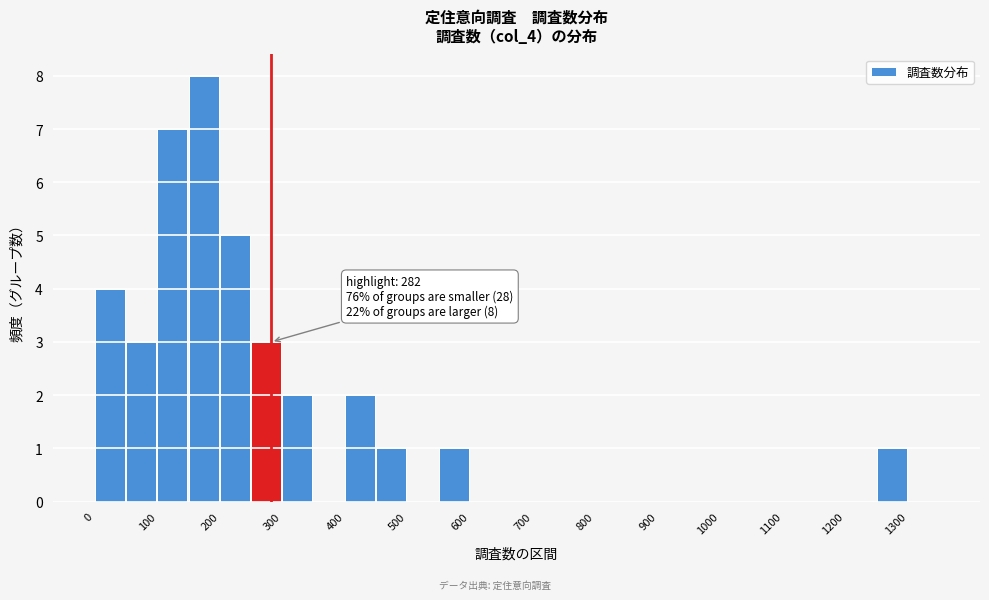

Over which range of the x-axis is the bar tallest?

150 to 200